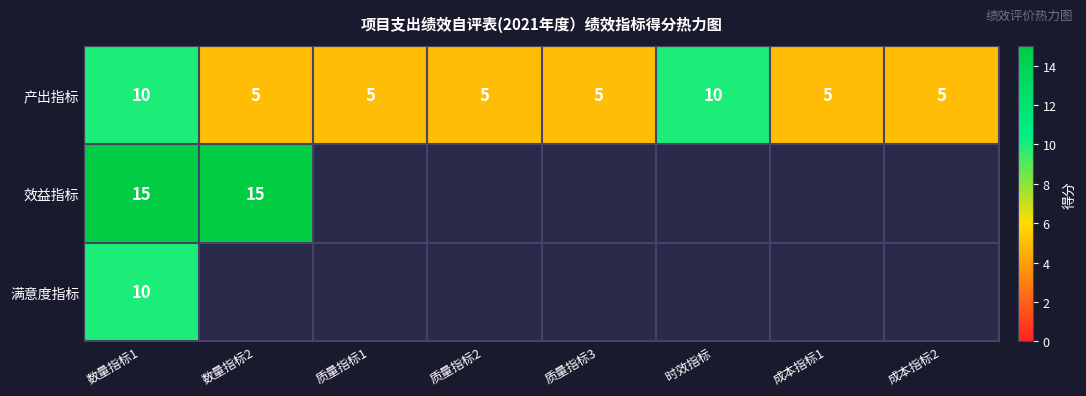

The value of 产出指标 at 时效指标 is 10. True or false?

True